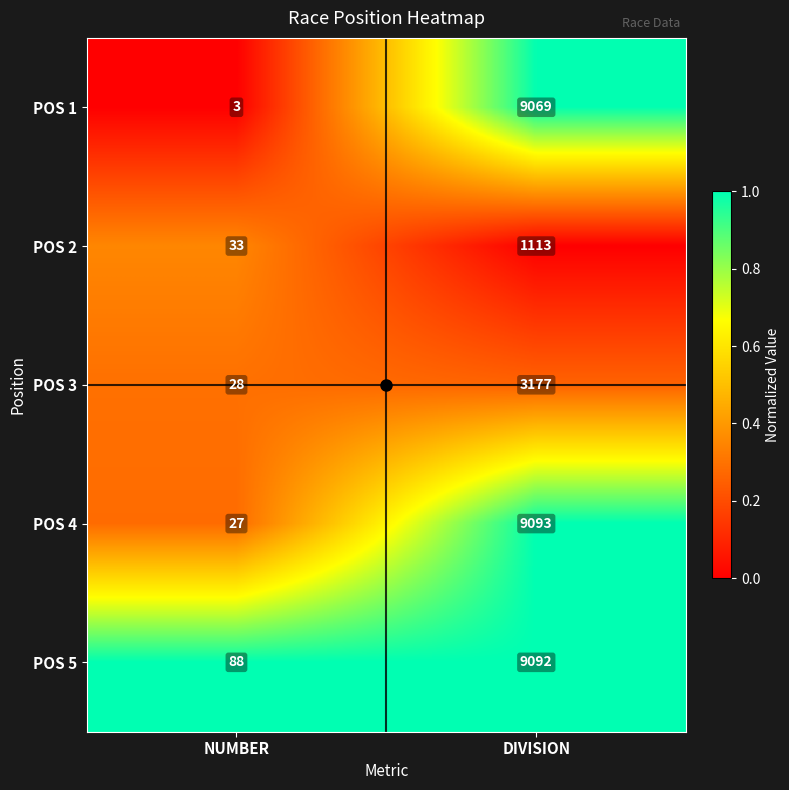

At DIVISION, list the series in order from smallest to largest.

POS 2, POS 3, POS 1, POS 5, POS 4